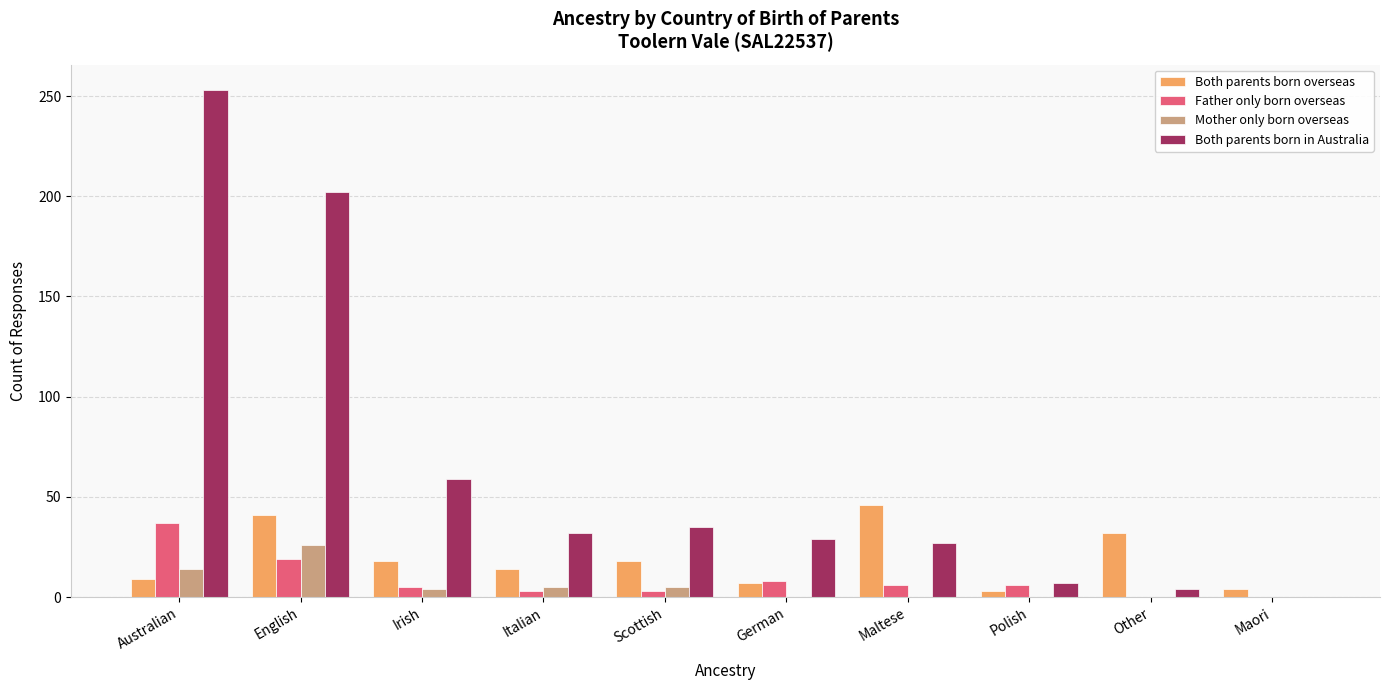

True or false: Both parents born overseas has a value of 23 at Maltese.

False